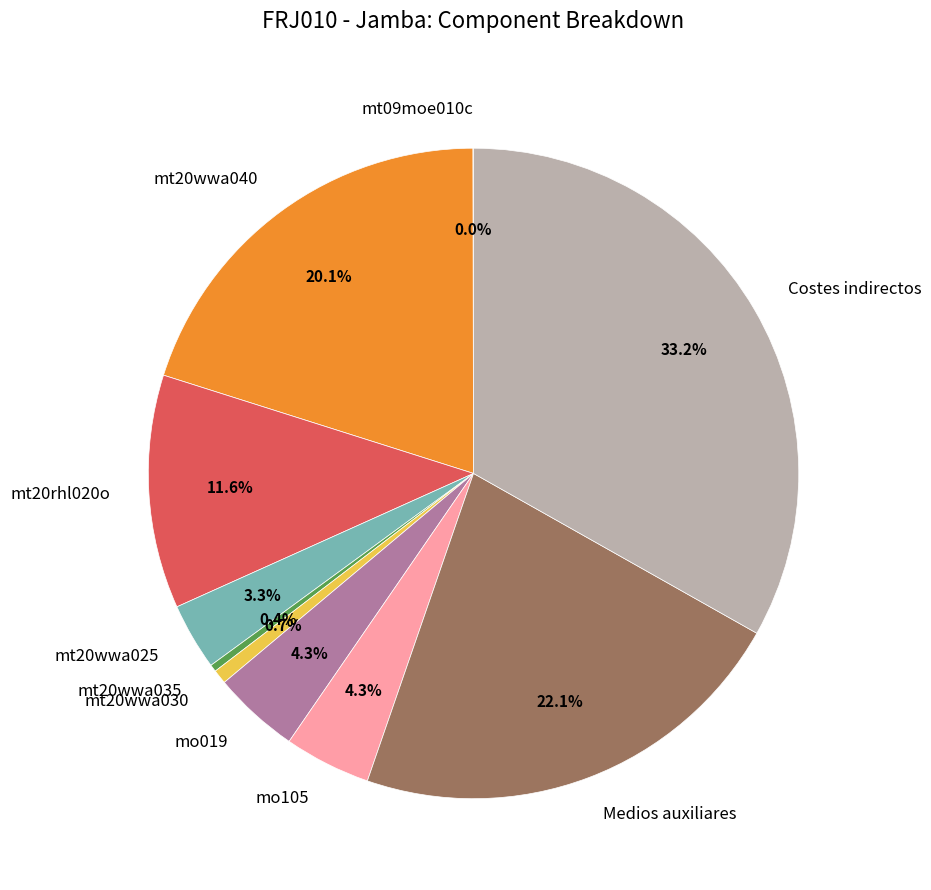

What portion of the pie excludes Medios auxiliares?

77.9%